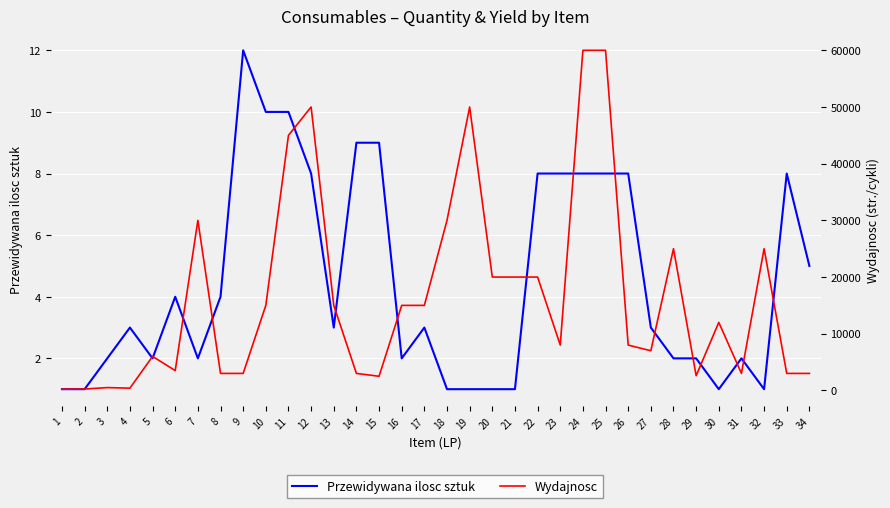

Which series has the widest spread of values?

Wydajnosc